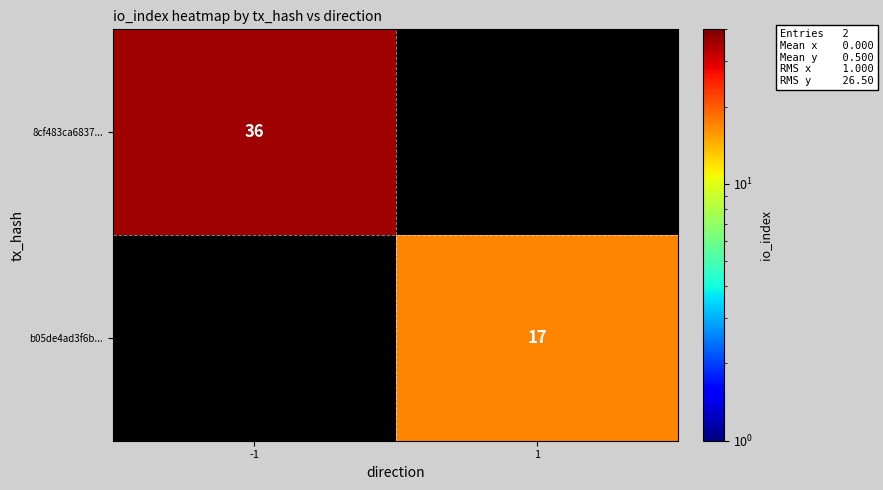

At how many categories does at least one series exceed 19?

1